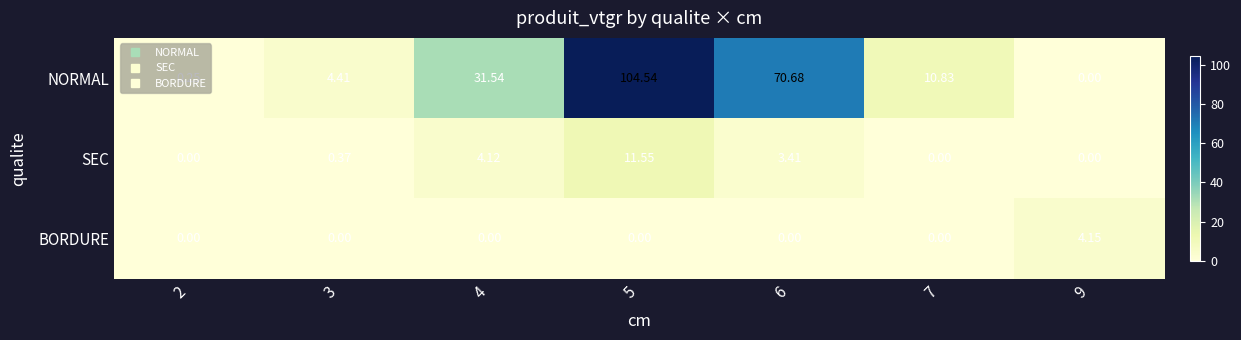

Rank the series by their maximum value, from lowest to highest.

BORDURE, SEC, NORMAL